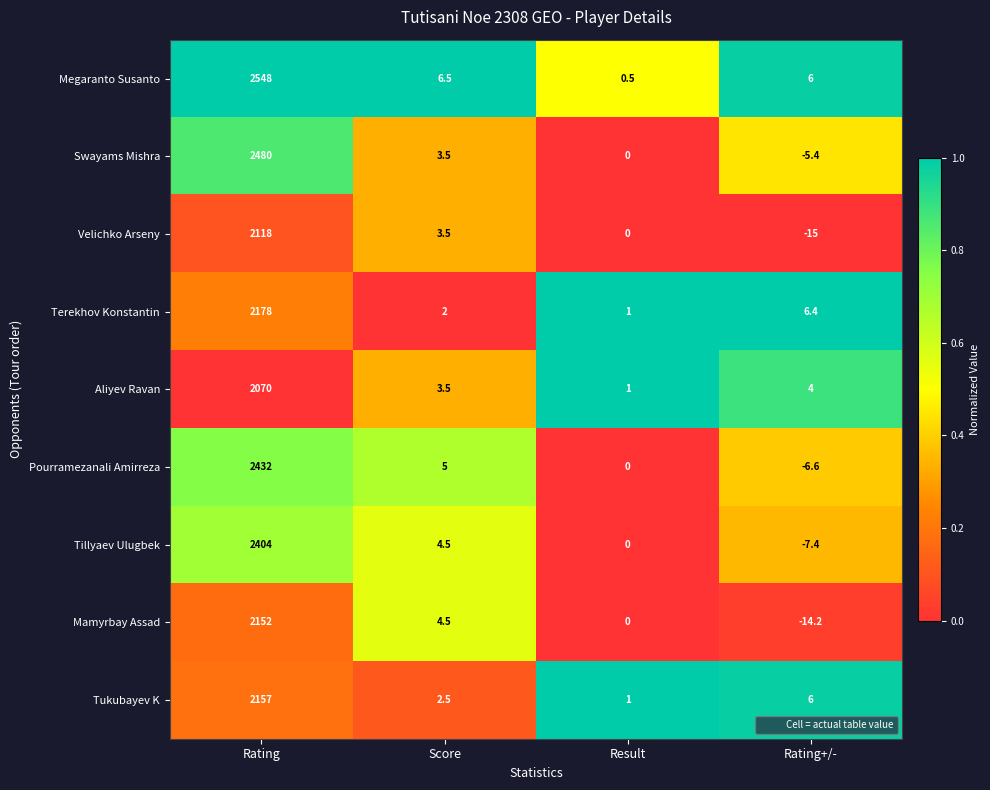

How many categories are shown in the chart?

4